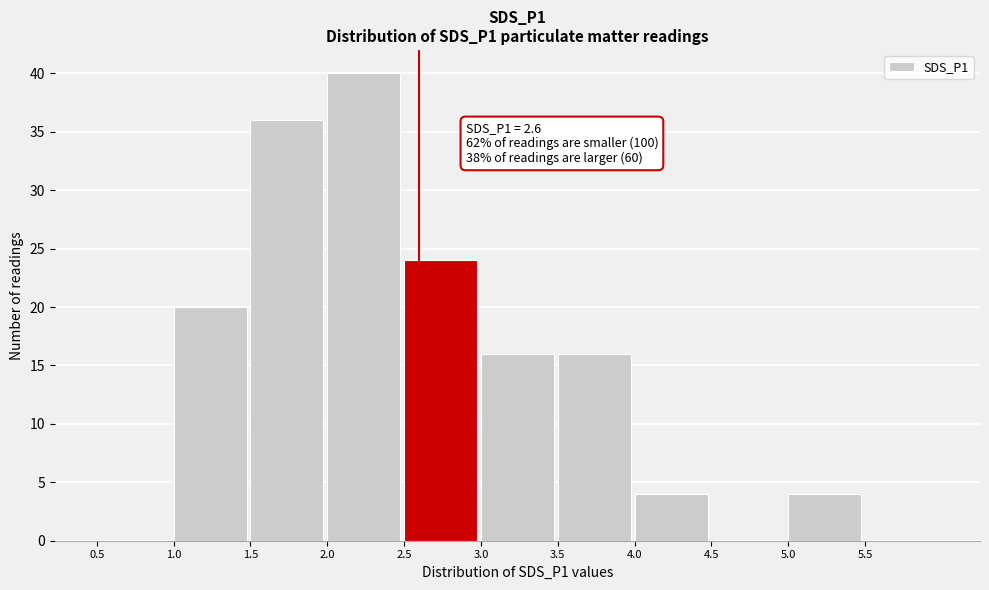

Which range on the x-axis has the tallest bar?

2.0 to 2.5